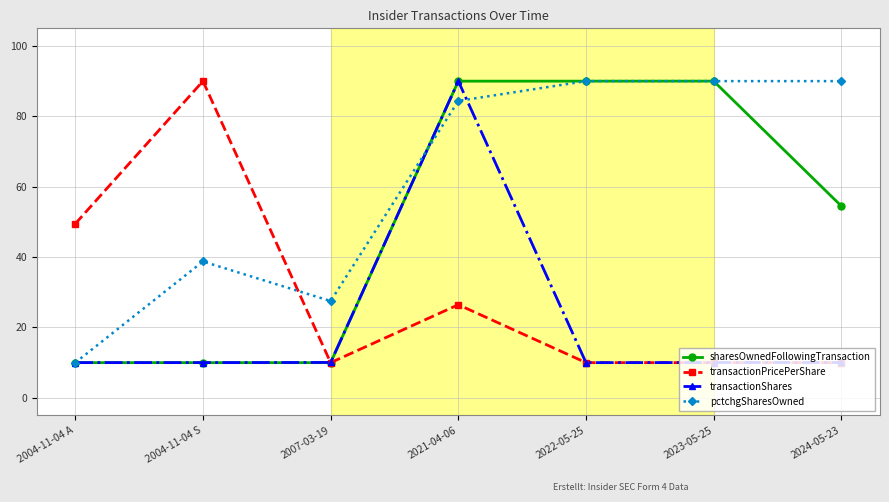

What is the difference between the maximum and minimum values in the sharesOwnedFollowingTransaction series?

80.0